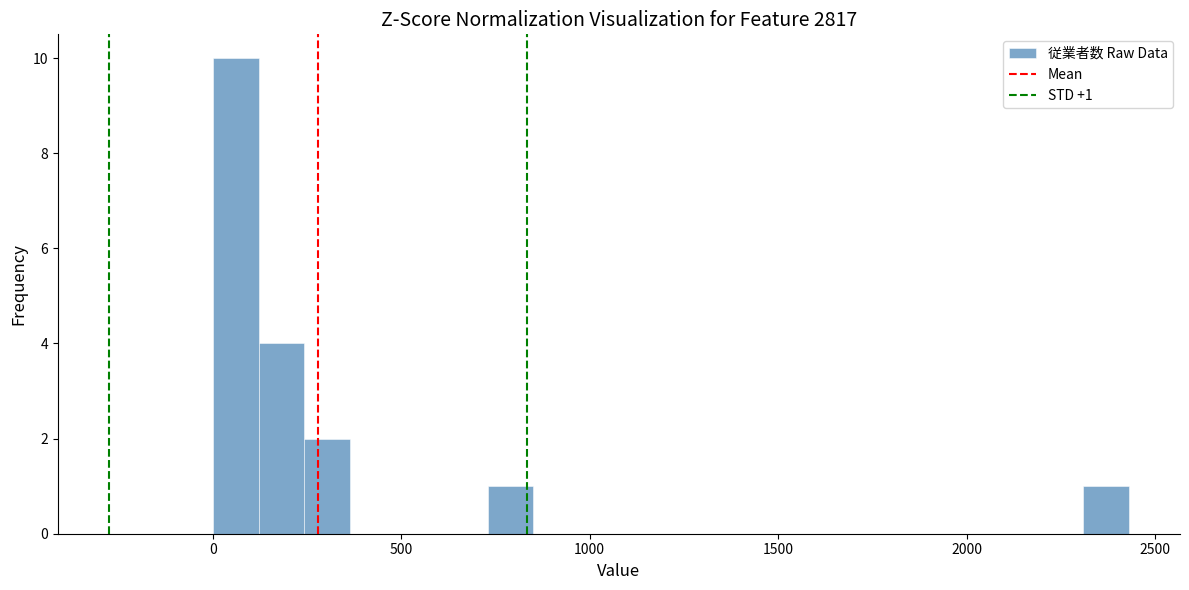

Read against the x-axis, roughly where is the centre of the tallest bar?

50